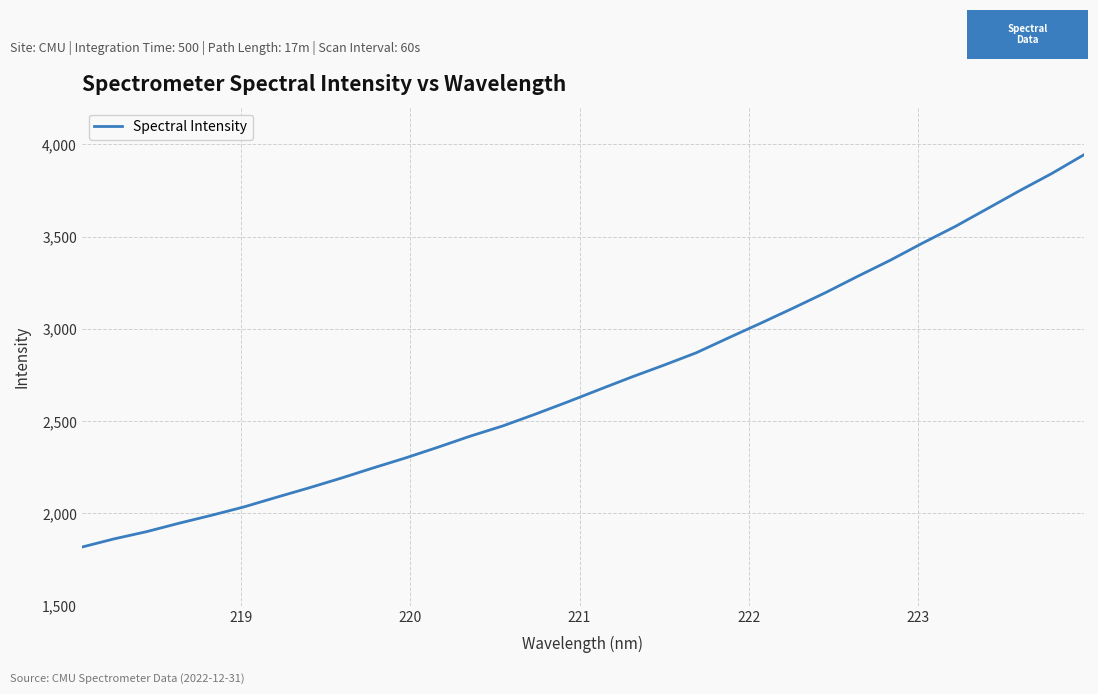

What is the difference between the maximum and minimum values?

2126.6